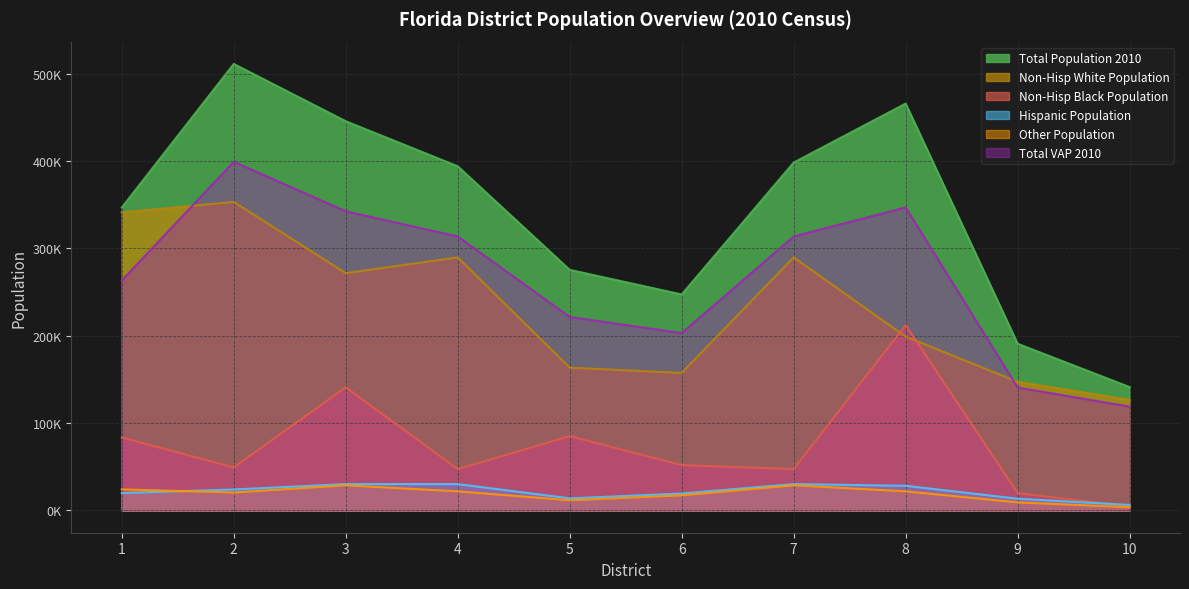

At how many categories does at least one series exceed 199425?

8